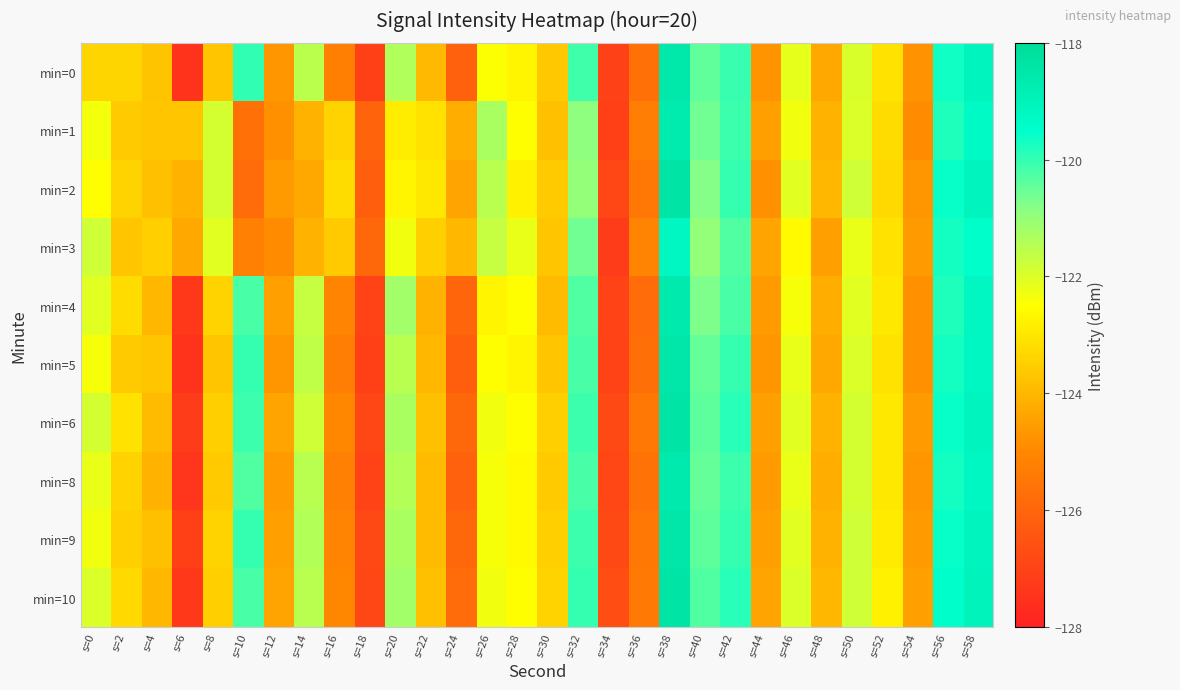

At which category is the sum across all series the highest?

s=38